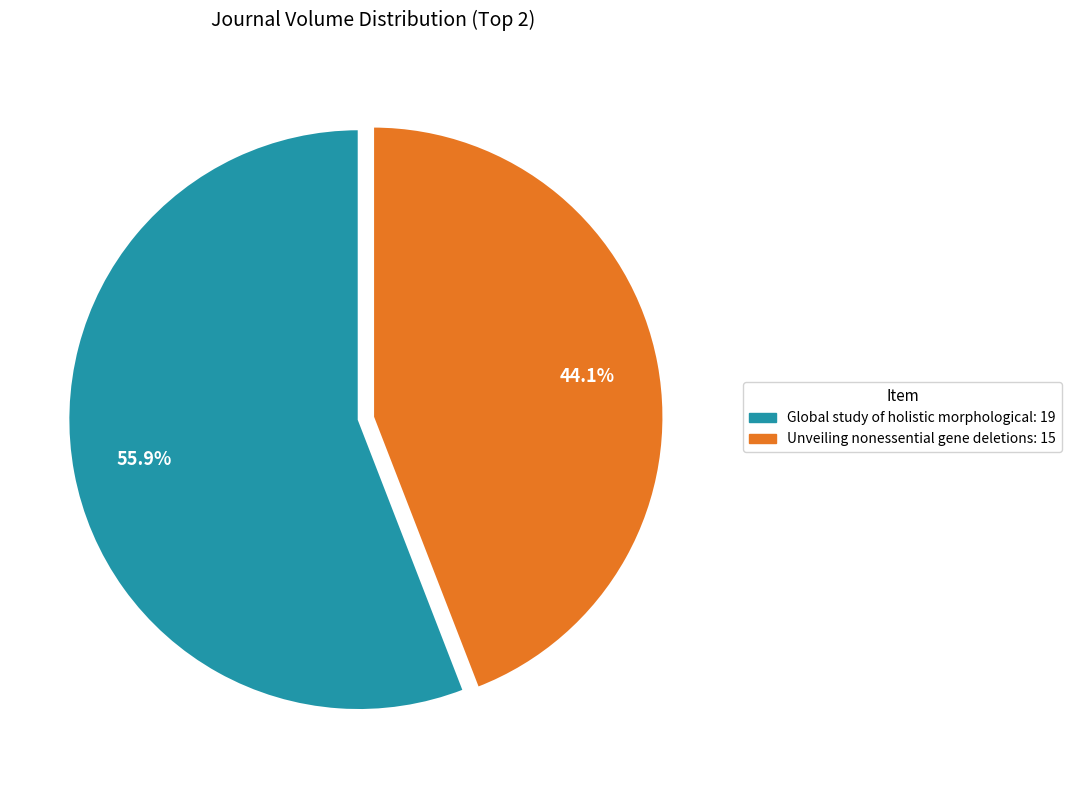

Which slice is the smallest?

Unveiling nonessential gene deletions